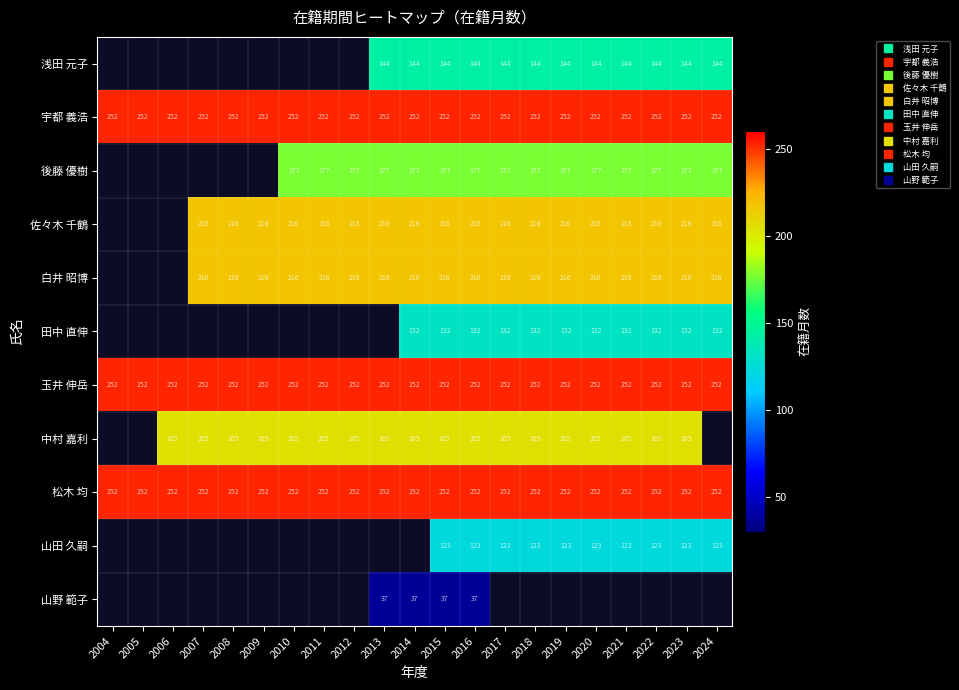

Which has a higher value, 2004 or 2007?

2004